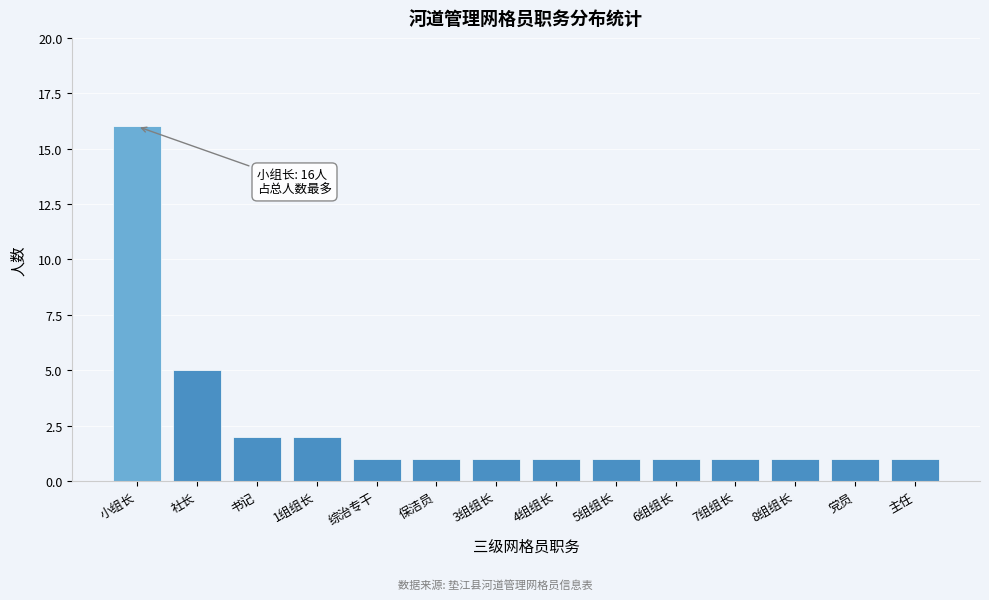

Reading left to right, transcribe all the data shown in this chart.

小组长=16	社长=5	书记=2	1组组长=2	综治专干=1	保洁员=1	3组组长=1	4组组长=1	5组组长=1	6组组长=1	7组组长=1	8组组长=1	党员=1	主任=1